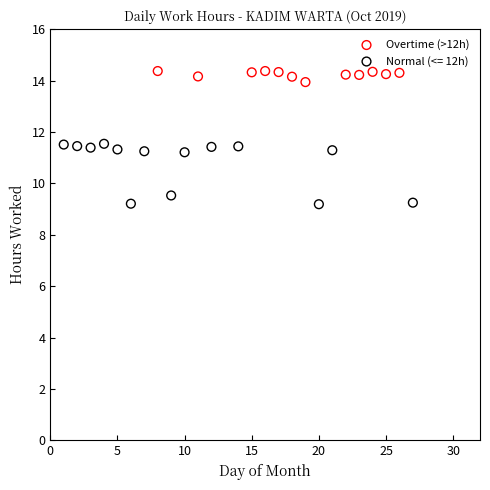

Which series reaches the minimum Y coordinate?

Normal (<= 12h)